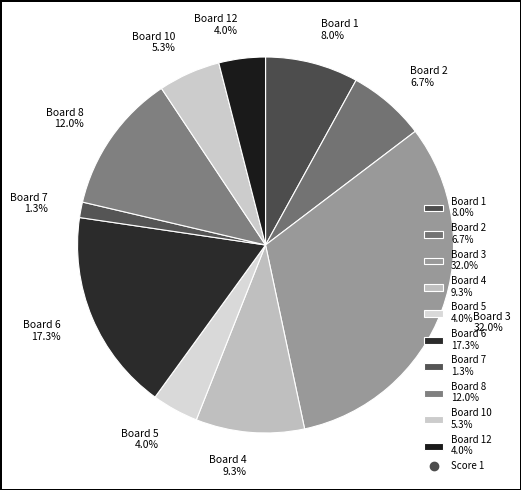

Combined, do Board 5 4.0% and Board 7 1.3% account for over 50%?

No